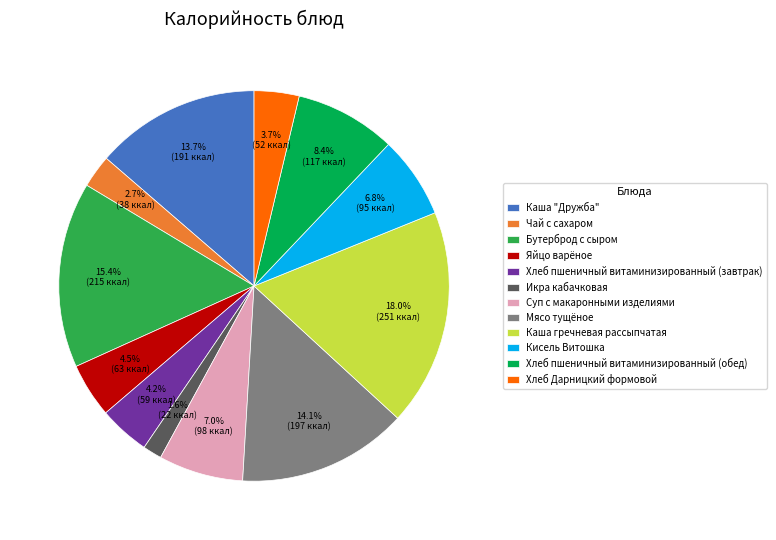

Does Мясо тущёное account for over 50% of the chart?

No